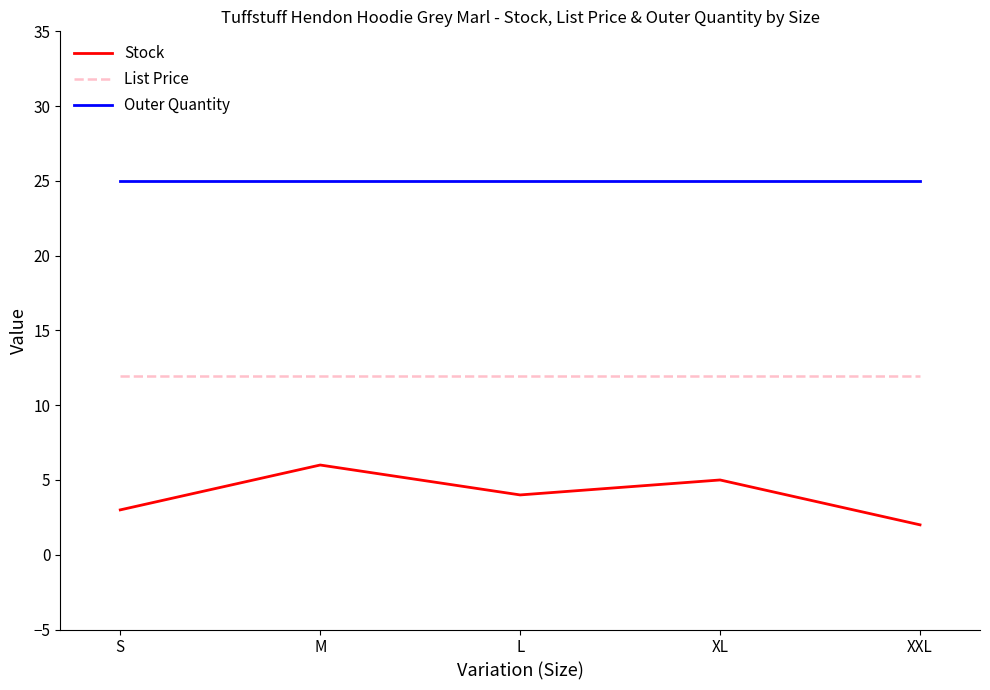

What is the difference between the maximum and minimum values in the Stock series?

4.0